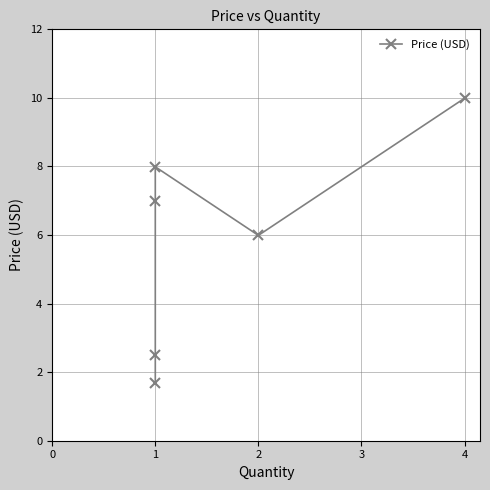

What is the sum of the values at 4 and 2?

16.0